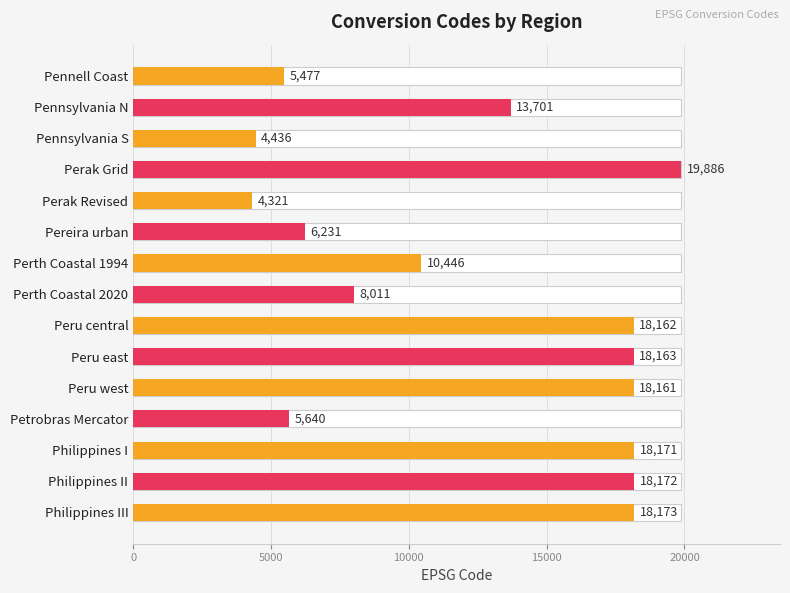

Does the chart contain any negative values?

No